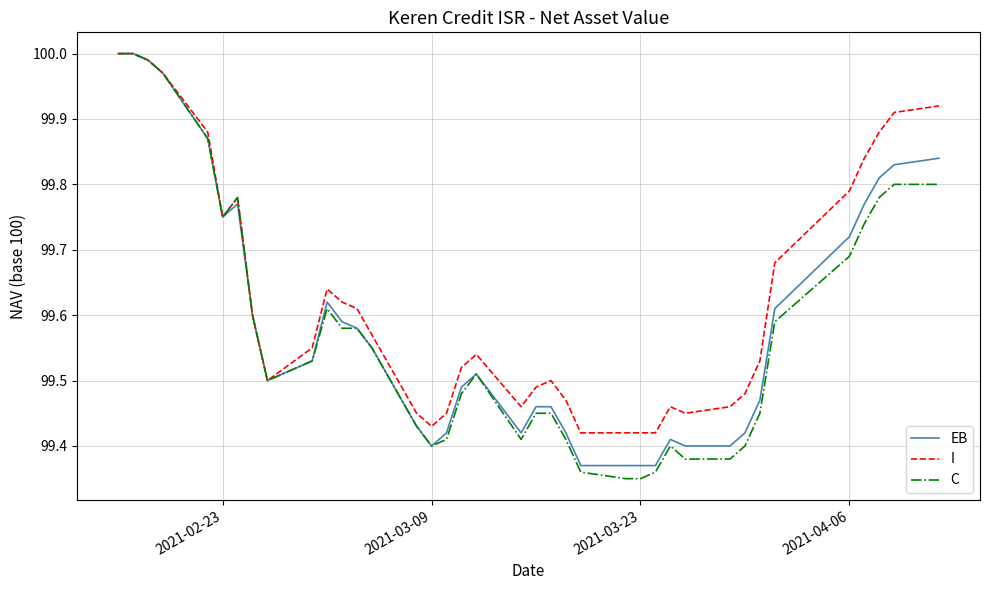

Which series has the largest total across all categories?

I